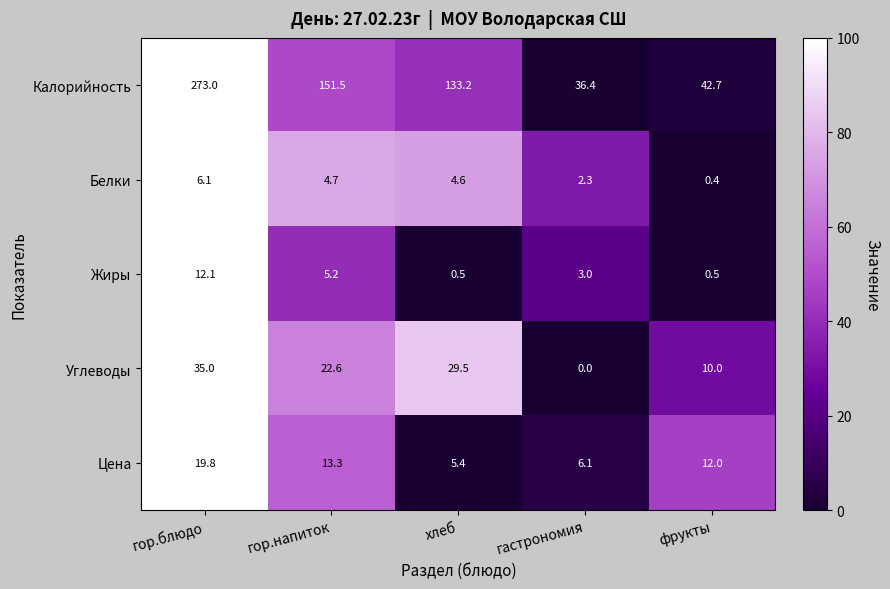

What is the difference between the Калорийность values at гастрономия and гор.блюдо?

236.6